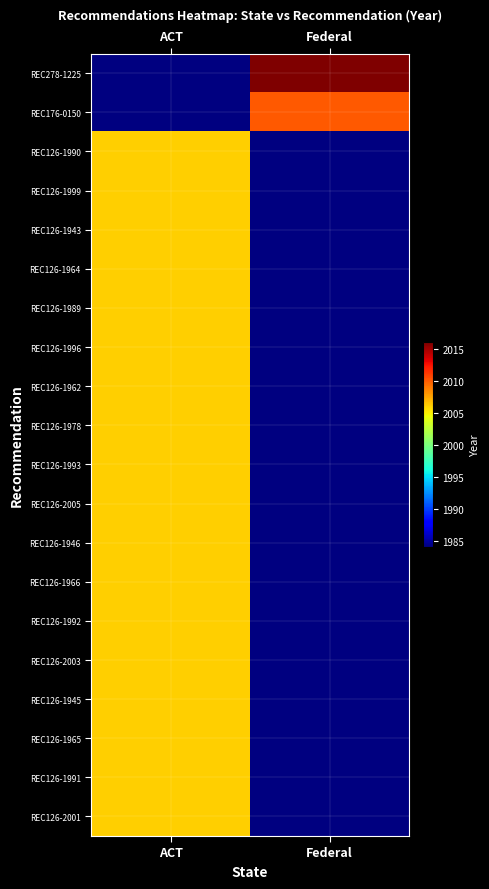

Is it true that REC176-0150 equals 3188.5 at Federal?

False